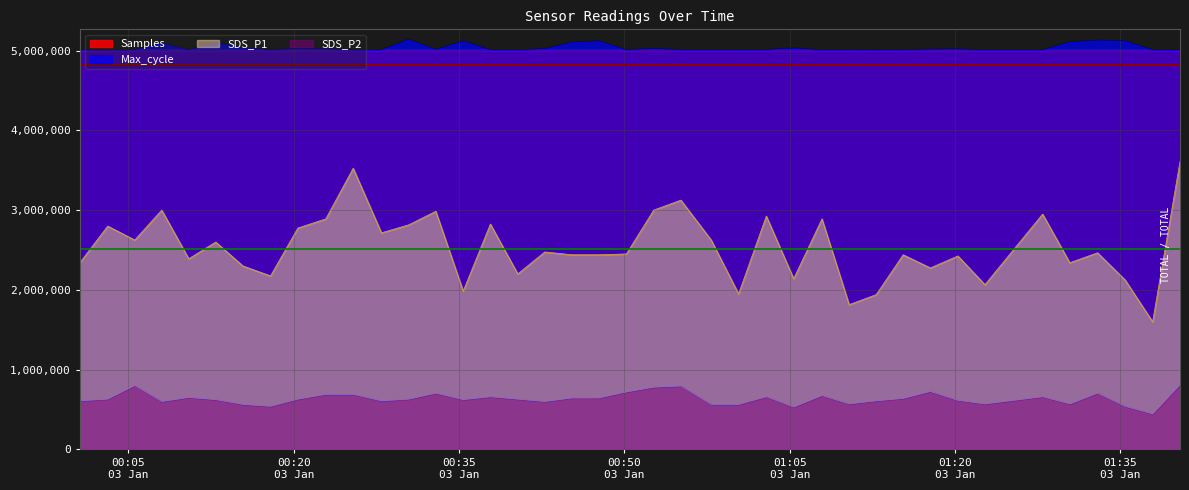

Rank the series at 2022/01/03 00:25:23 from highest to lowest value.

Samples, Max_cycle, SDS_P1, SDS_P2